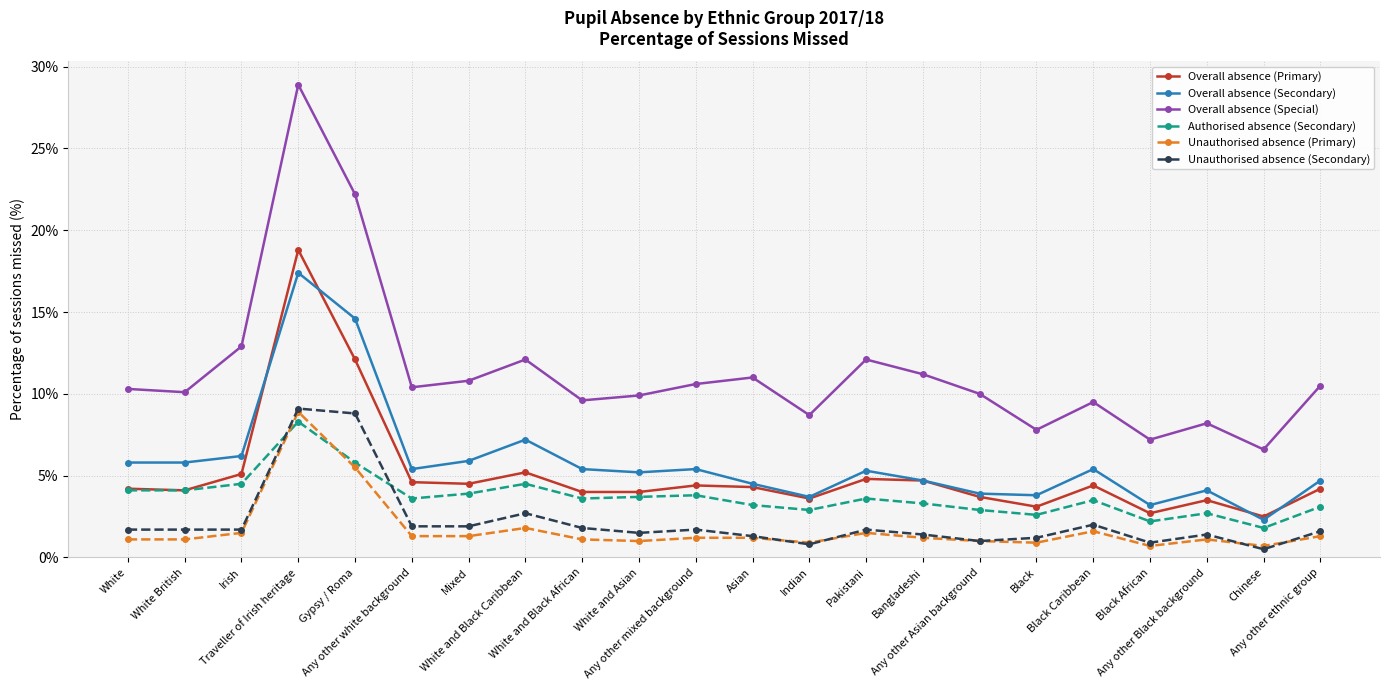

How many lines are shown in the chart?

6